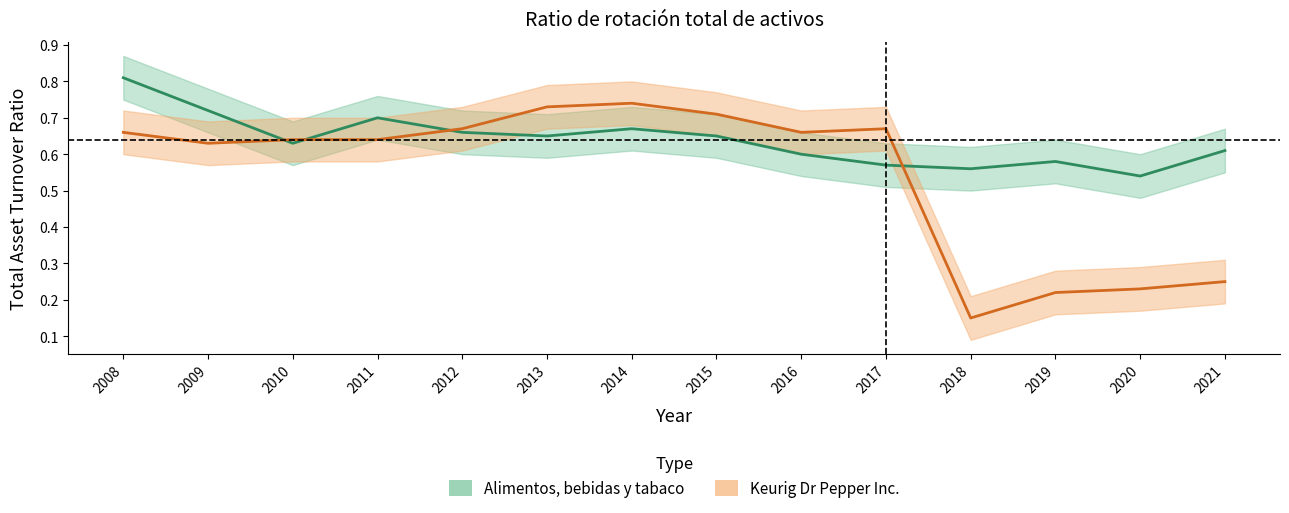

How many distinct data groups are displayed?

2